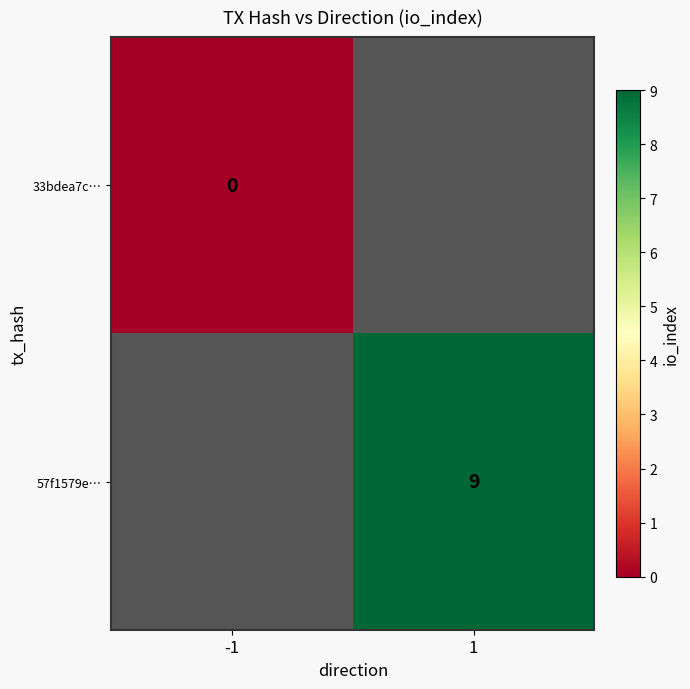

Is it true that 57f1579e… equals 16 at 1?

False